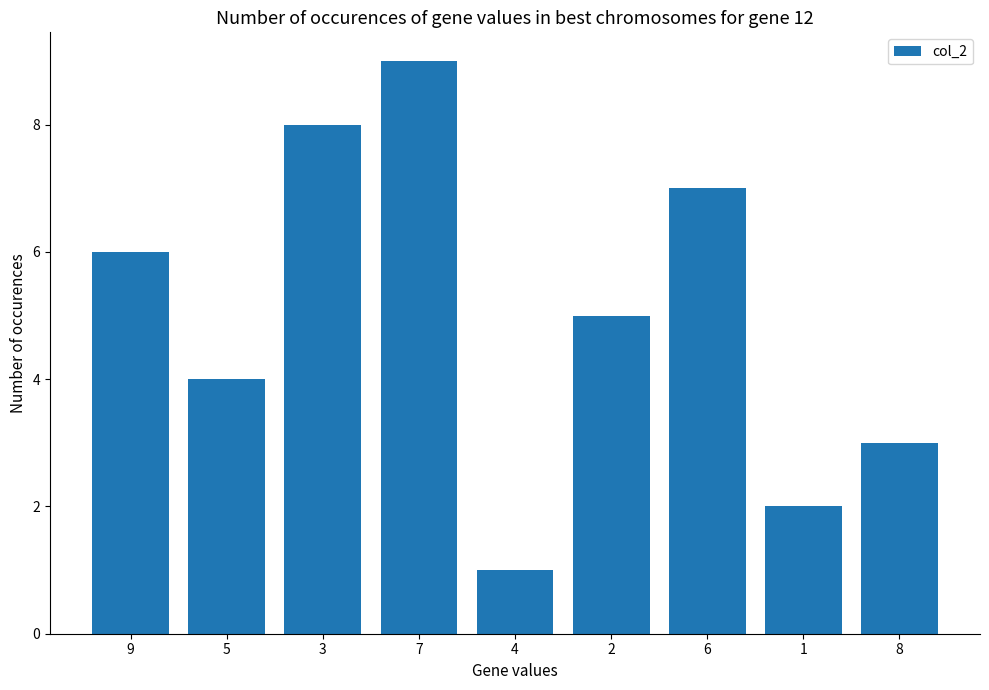

How many bars are there in total?

9